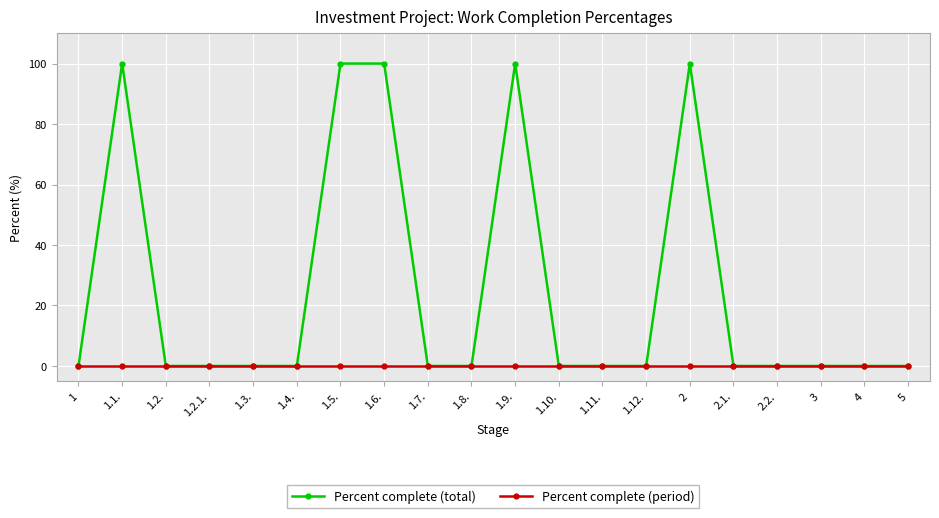

Rank the series at 1.9. from lowest to highest value.

Percent complete (period), Percent complete (total)